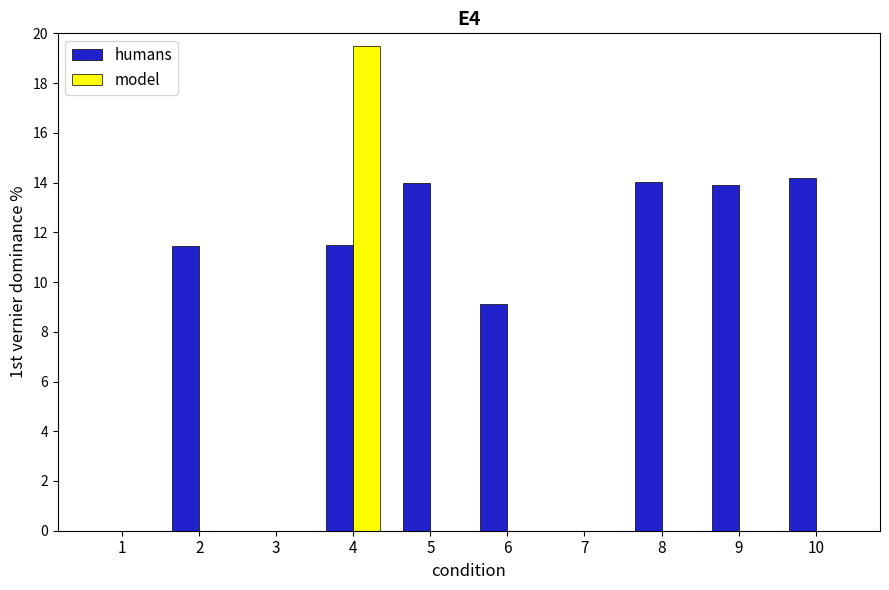

Which series has the largest total across all categories?

humans